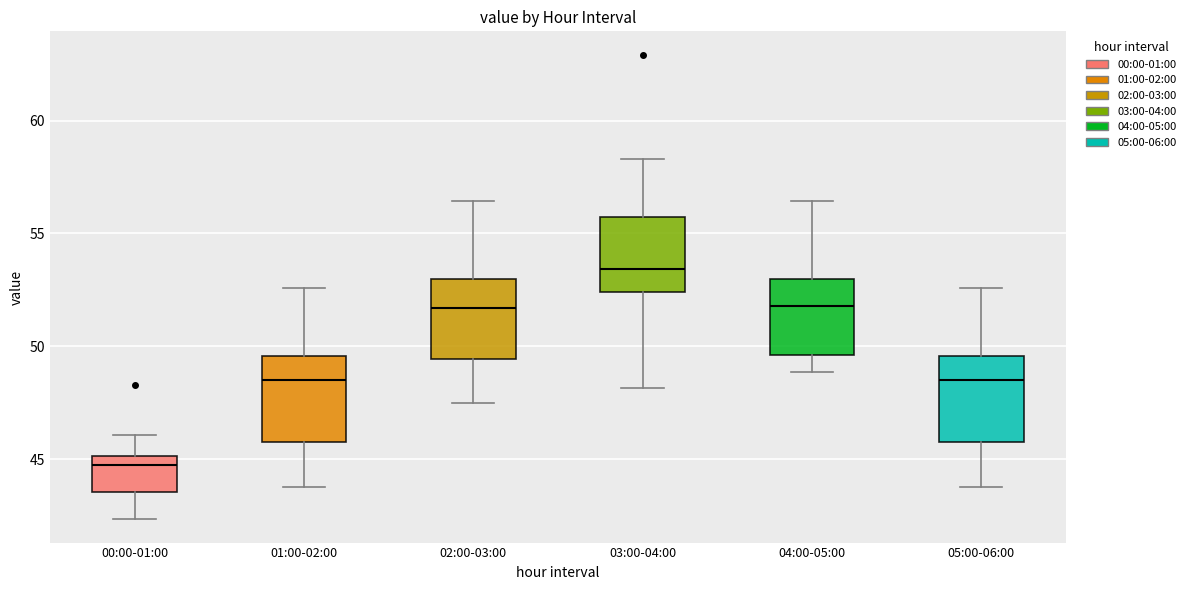

Reading left to right, read every box against the y-axis: the position of its median line, the range the box covers, and the ends of its whiskers. The values are not printed on the chart, so give them approximately, as read against the axis.

00:00-01:00: median 45.0 (just below the box's upper edge), box 43.5 to 45.0, whiskers 42.5 to 46.0
01:00-02:00: median 48.5, box 46.0 to 49.5, whiskers 44.0 to 52.5
02:00-03:00: median 51.5, box 49.5 to 53.0, whiskers 47.5 to 56.5
03:00-04:00: median 53.5, box 52.5 to 55.5, whiskers 48.0 to 58.5
04:00-05:00: median 52.0, box 49.5 to 53.0, whiskers 49.0 to 56.5
05:00-06:00: median 48.5, box 46.0 to 49.5, whiskers 44.0 to 52.5